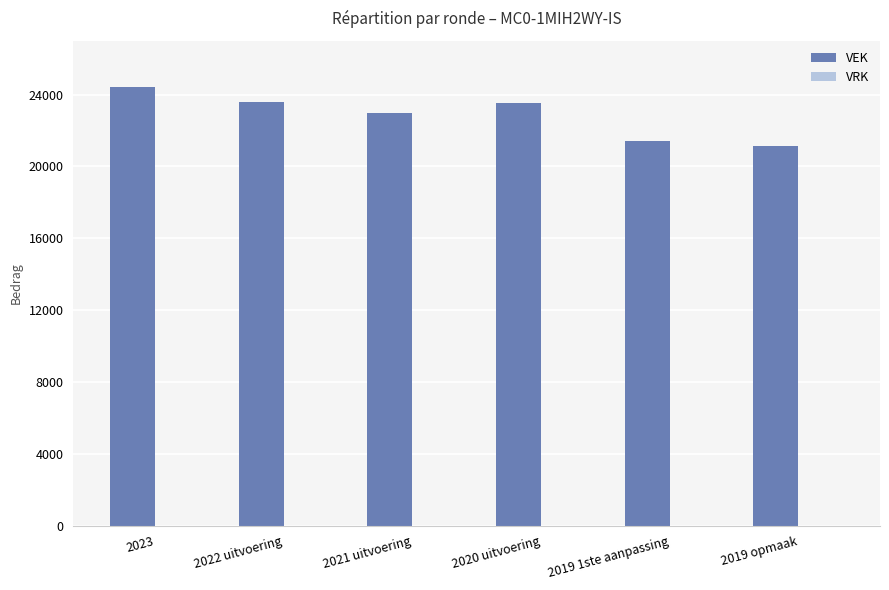

Approximately how many times larger is the value at 2022 uitvoering compared to 2019 1ste aanpassing?

1.1